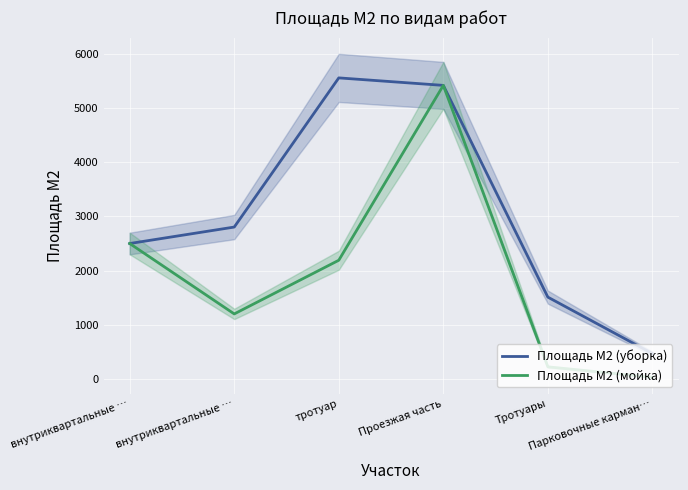

At Проезжая часть, list the series in order from smallest to largest.

Площадь М2 (уборка), Площадь М2 (мойка)